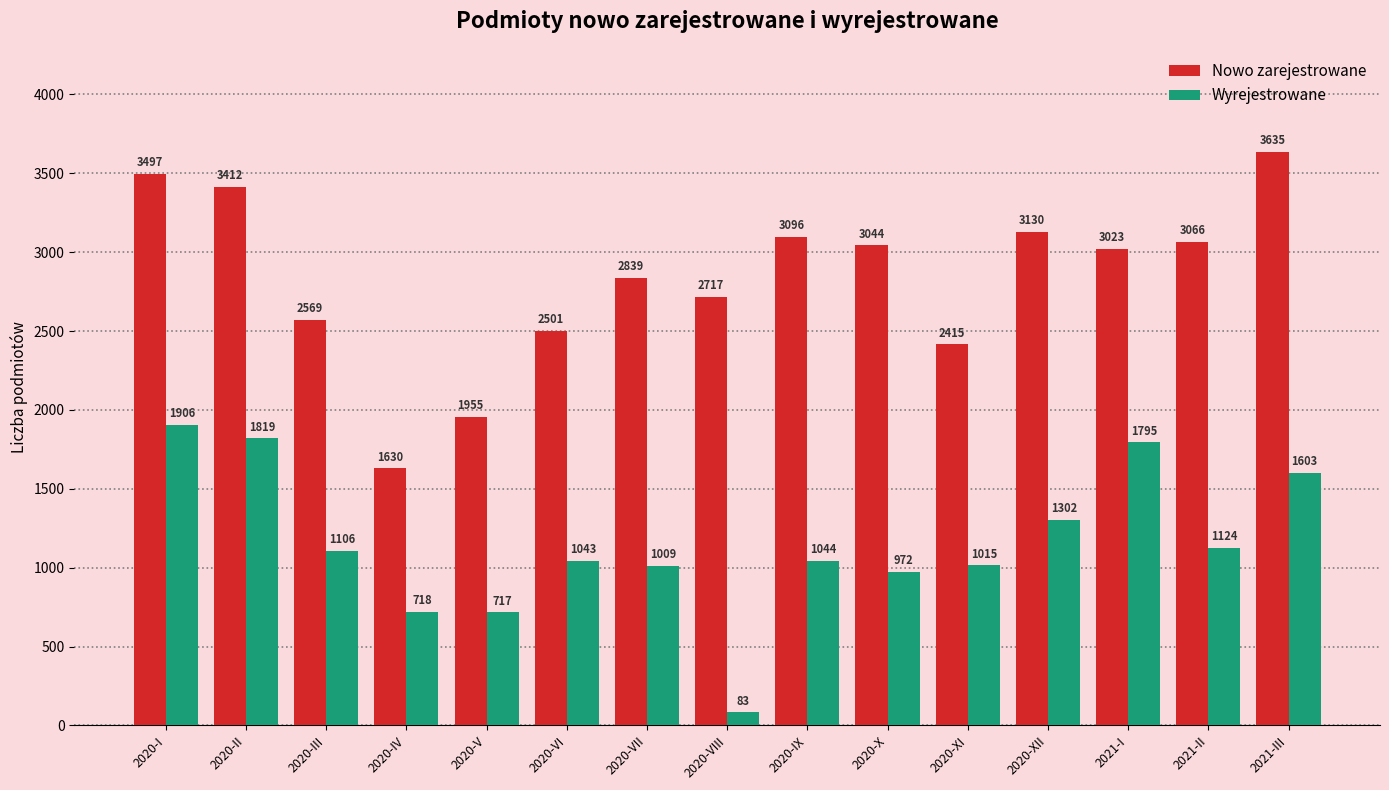

Does the chart contain stacked bars?

No